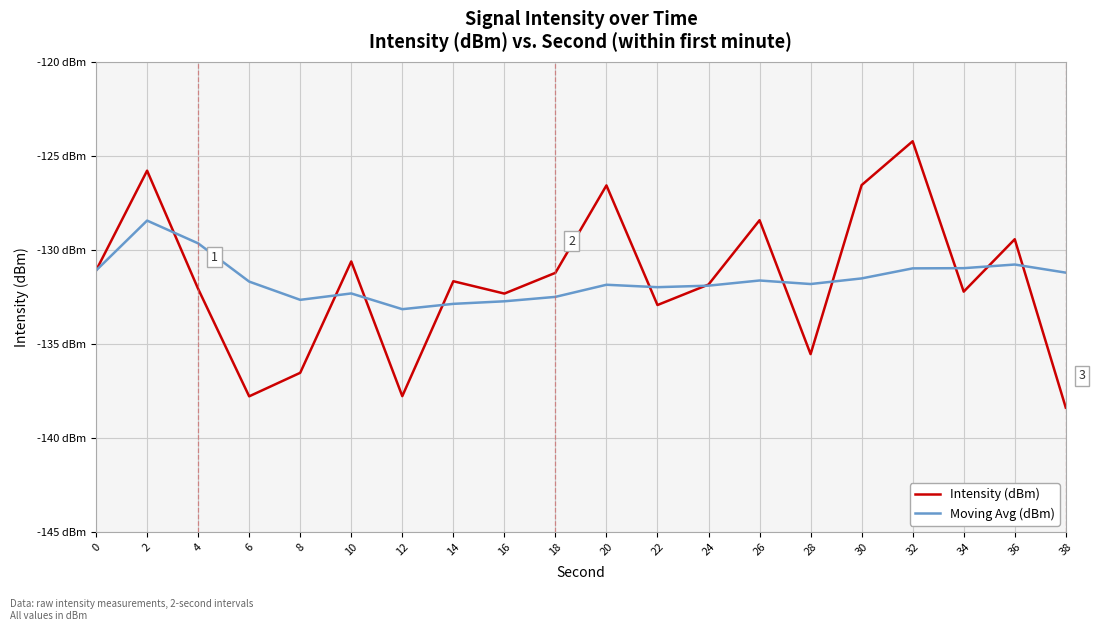

What are all the series names shown in the legend?

Intensity (dBm), Moving Avg (dBm)